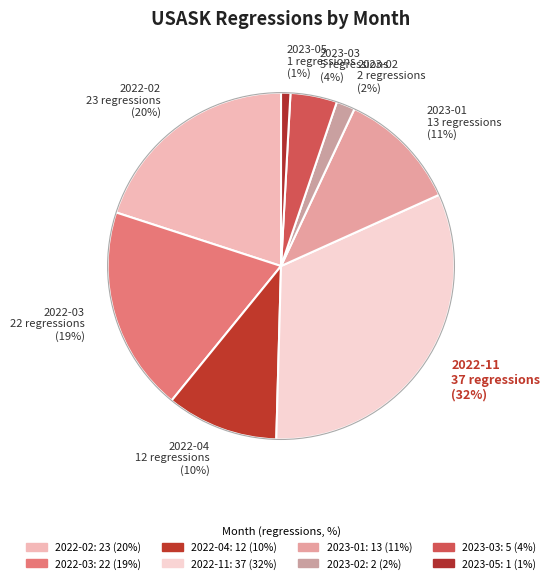

Between 2023-05 and 2023-03, which is larger?

2023-03